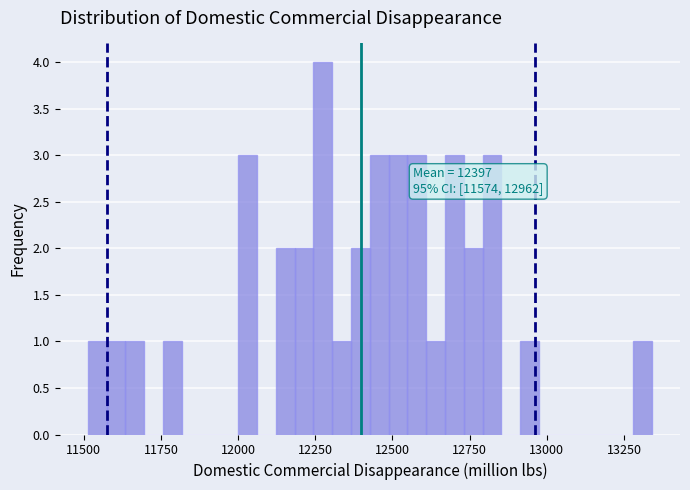

Around what value on the x-axis is the tallest bar? Give the approximate position of its centre, as read against the axis.

12250